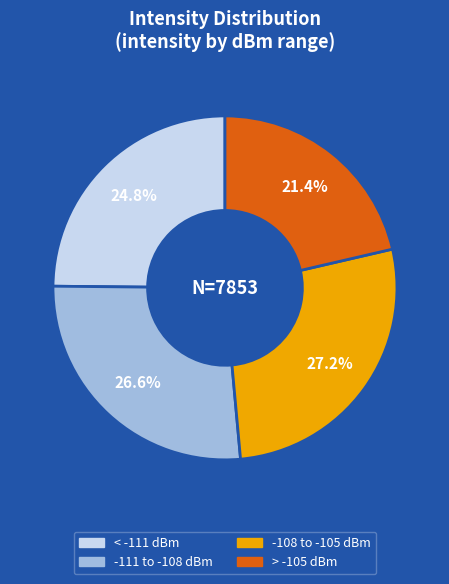

Is there a majority slice in this chart?

No